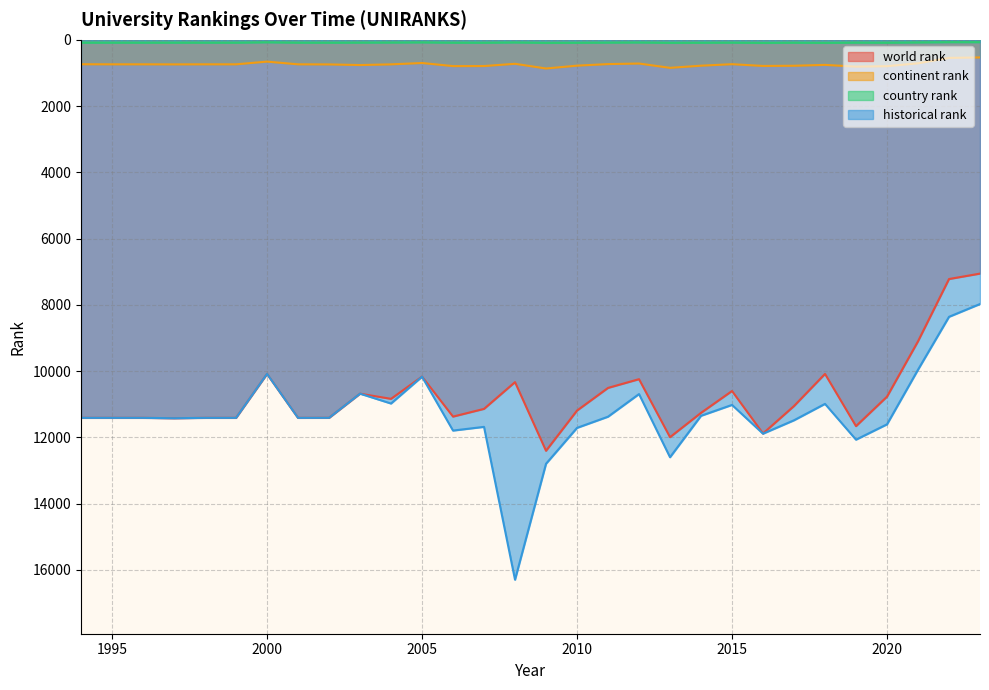

Reading left to right, transcribe all the data shown in this chart.

world rank: 1994=11412.0	1995=11412.0	1996=11412.0	1997=11423.0	1998=11412.0	1999=11412.0	2000=10085.0	2001=11412.0	2002=11411.0	2003=10682.0	2004=10838.0	2005=10166.0	2006=11374.0	2007=11141.0	2008=10333.0	2009=12406.0	2010=11192.0	2011=10508.0	2012=10244.0	2013=11995.0	2014=11261.0	2015=10601.0	2016=11884.0	2017=11055.0	2018=10085.0	2019=11662.0	2020=10772.0	2021=9101.0	2022=7221.0	2023=7057.0
continent rank: 1994=737.0	1995=739.0	1996=739.0	1997=741.0	1998=739.0	1999=739.0	2000=657.0	2001=739.0	2002=742.0	2003=761.0	2004=740.0	2005=699.0	2006=793.0	2007=791.0	2008=723.0	2009=865.0	2010=779.0	2011=732.0	2012=715.0	2013=845.0	2014=780.0	2015=735.0	2016=788.0	2017=782.0	2018=756.0	2019=809.0	2020=795.0	2021=708.0	2022=545.0	2023=531.0
country rank: 1994=87.0	1995=87.0	1996=87.0	1997=87.0	1998=87.0	1999=87.0	2000=75.0	2001=87.0	2002=88.0	2003=85.0	2004=83.0	2005=78.0	2006=88.0	2007=89.0	2008=80.0	2009=93.0	2010=90.0	2011=85.0	2012=81.0	2013=92.0	2014=89.0	2015=86.0	2016=94.0	2017=88.0	2018=93.0	2019=85.0	2020=88.0	2021=79.0	2022=71.0	2023=71.0
historical rank: 1994=11412.0	1995=11412.0	1996=11412.0	1997=11423.0	1998=11412.0	1999=11412.0	2000=10085.0	2001=11412.0	2002=11411.0	2003=10682.0	2004=10979.5	2005=10168.5	2006=11796.0	2007=11684.0	2008=16299.0	2009=12798.0	2010=11714.5	2011=11377.0	2012=10693.5	2013=12601.0	2014=11350.0	2015=11021.5	2016=11889.5	2017=11485.0	2018=10990.0	2019=12070.5	2020=11607.5	2021=9959.0	2022=8362.0	2023=7975.0